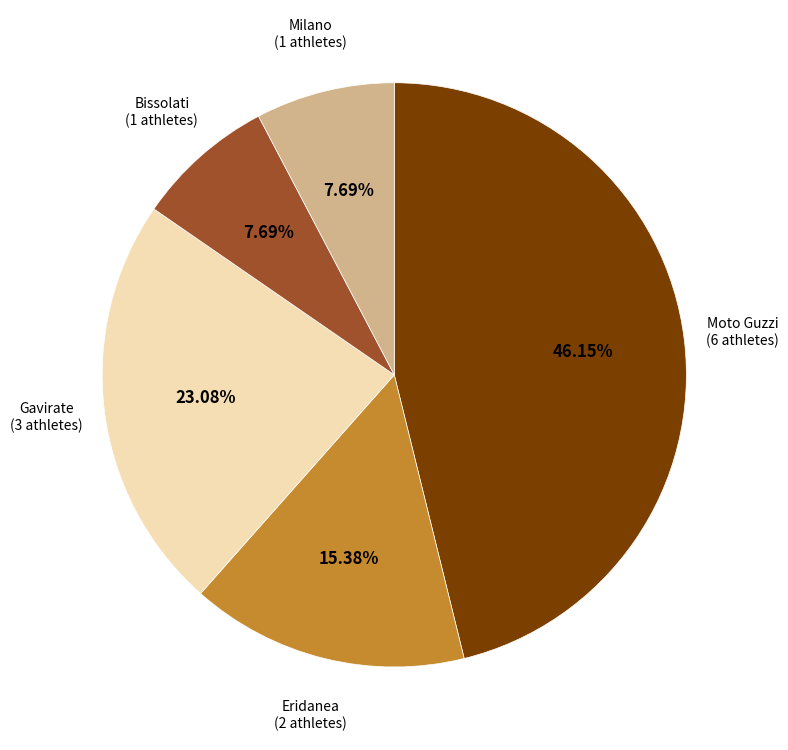

Does any single category account for the majority?

No